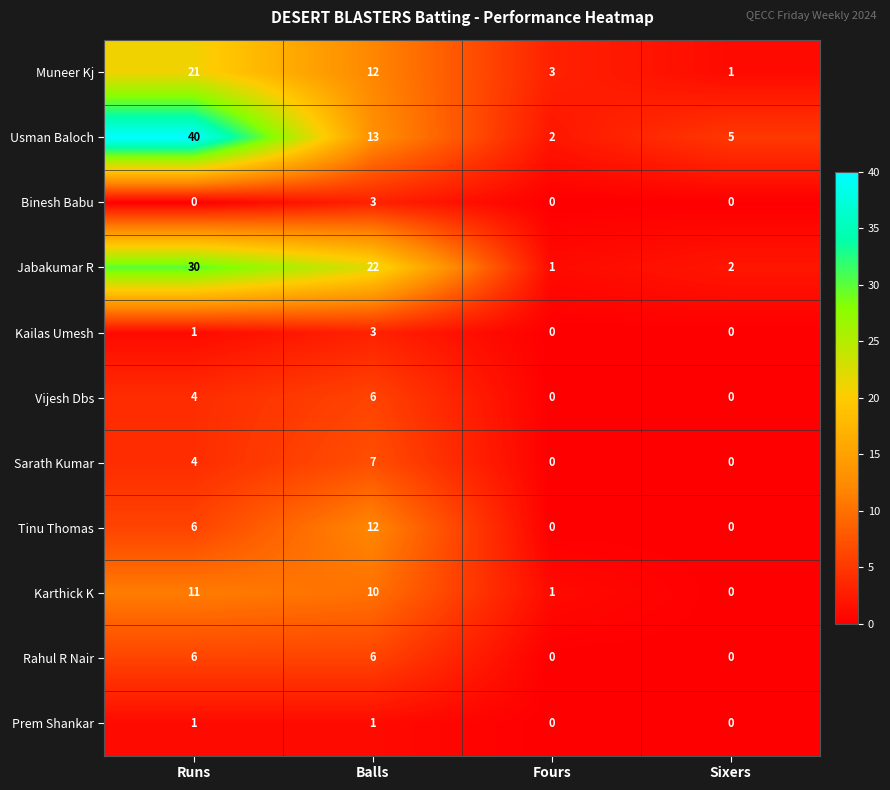

What is the greatest value displayed?

40